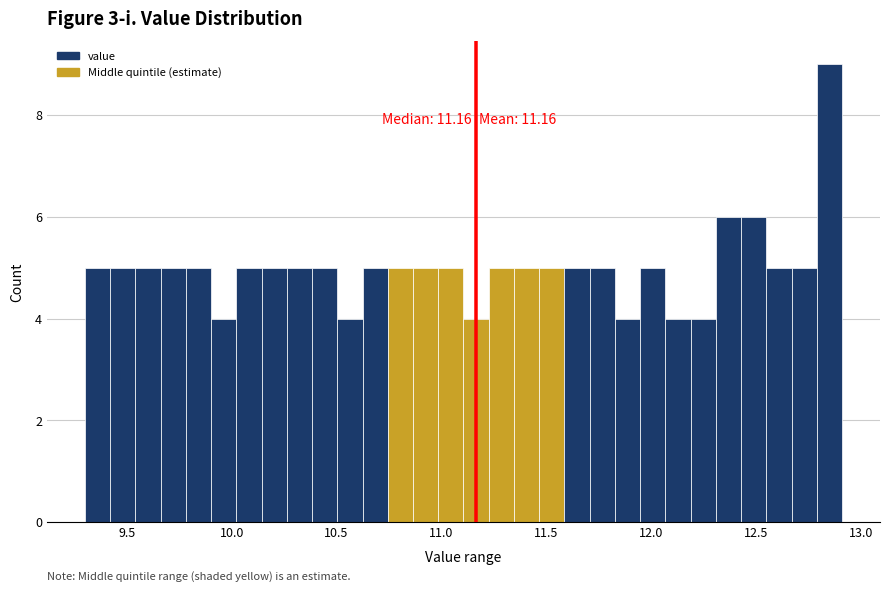

Around what value on the x-axis is the tallest bar? Give the approximate position of its centre, as read against the axis.

12.85